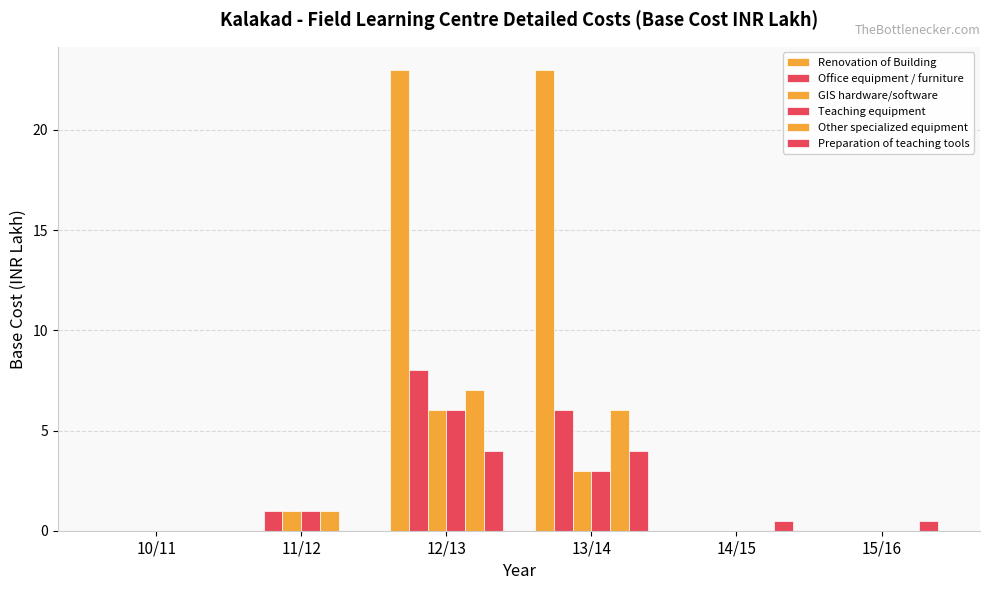

At which category does the chart reach its peak across all series?

12/13